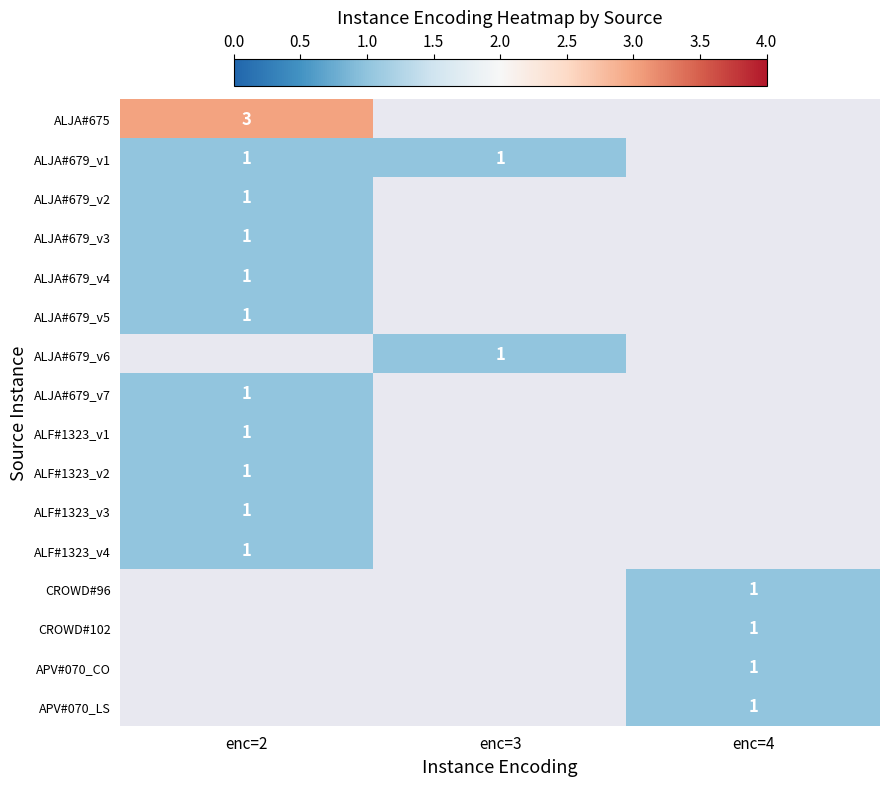

True or false: APV#070_LS has a value of 1 at enc=4.

True